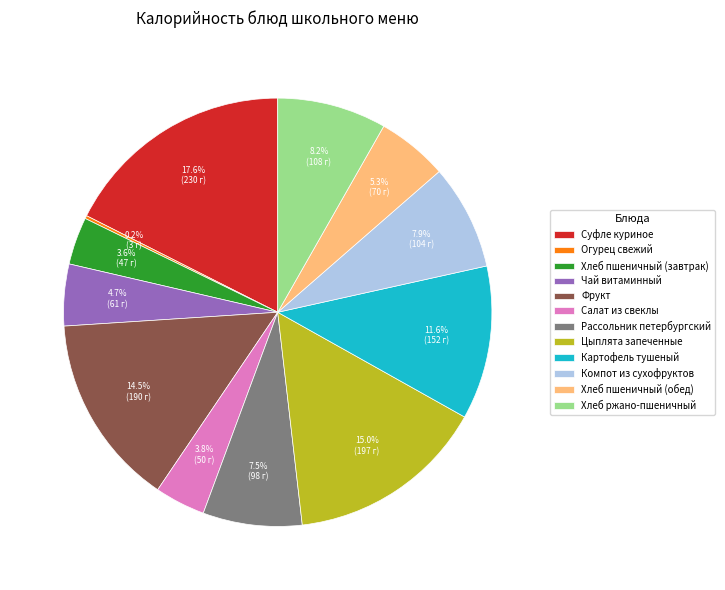

Is it true that Салат из свеклы is 10% of the pie?

False